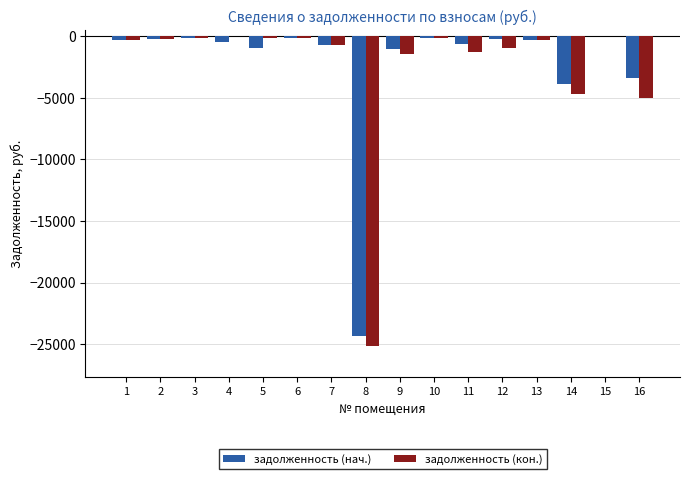

Is the value of задолженность (кон.) at 8 greater than the value of задолженность (нач.) at 1?

No